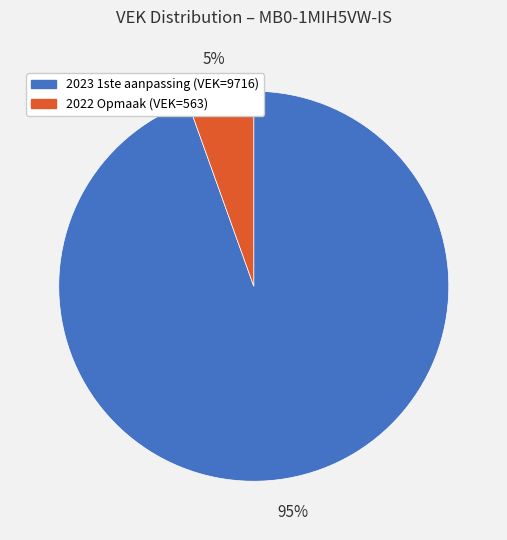

What percentage is the 2023 1ste aanpassing slice, to the nearest percent?

95%